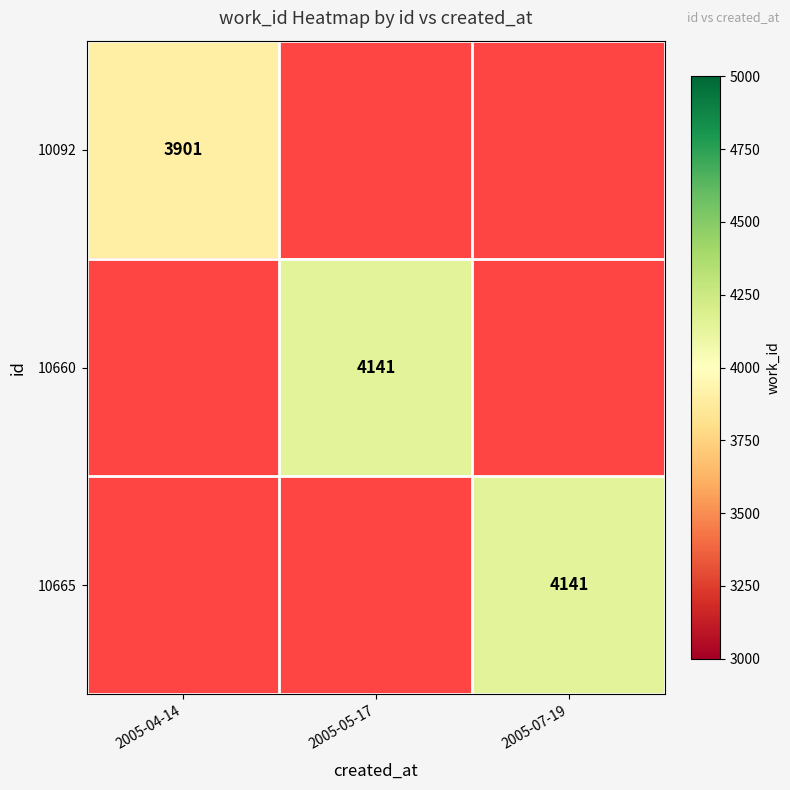

The 10665 series shows 6301 at 2005-07-19. True or false?

False